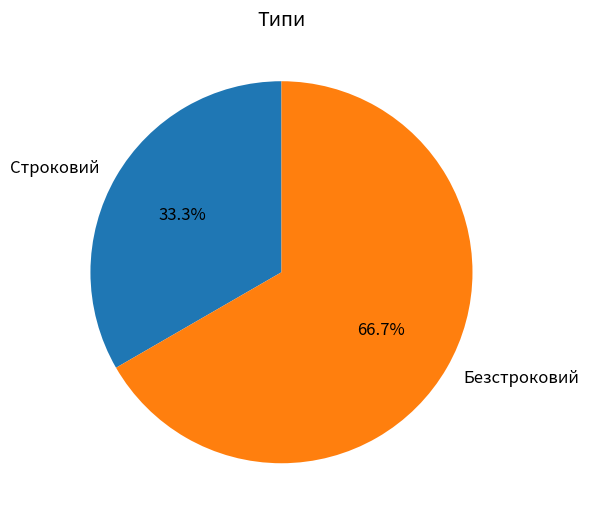

Is it true that Строковий is 33% of the pie?

True